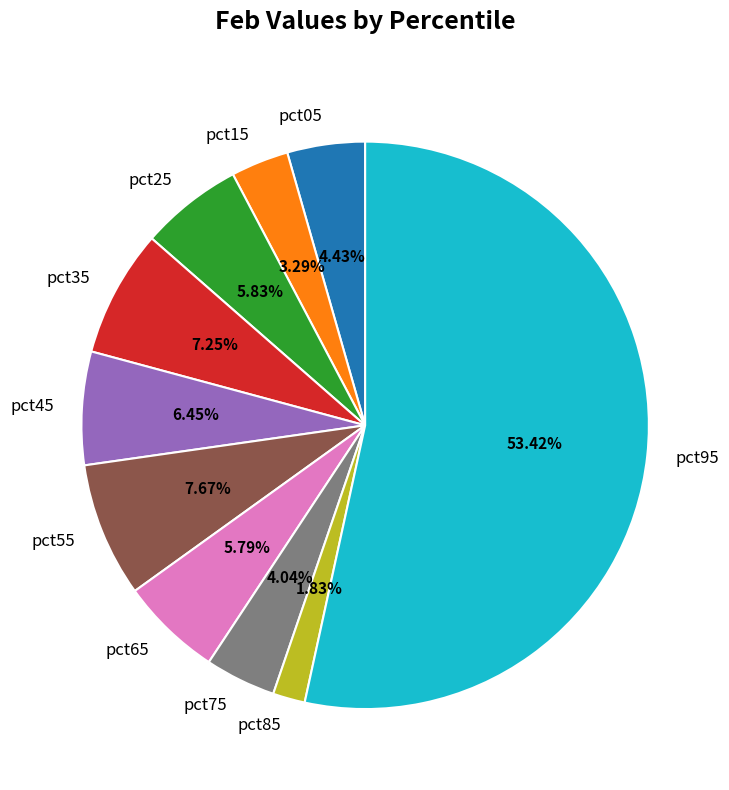

What portion of the pie excludes pct55?

92.3%